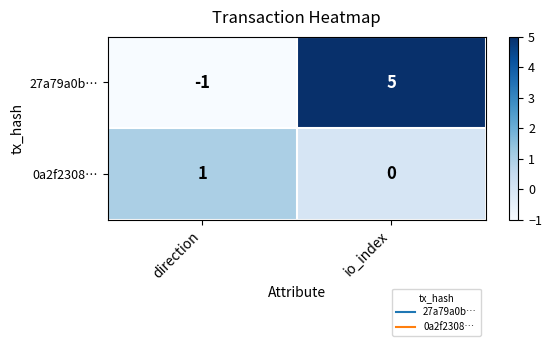

The 27a79a0b… series shows 5 at io_index. True or false?

True